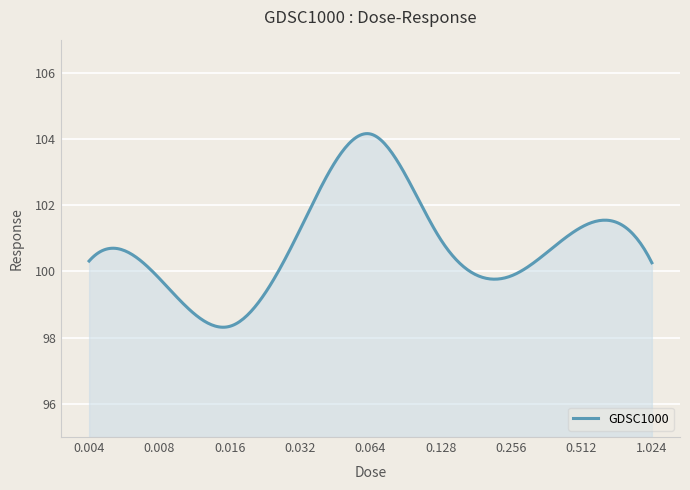

What is the maximum value shown in the chart?

104.2